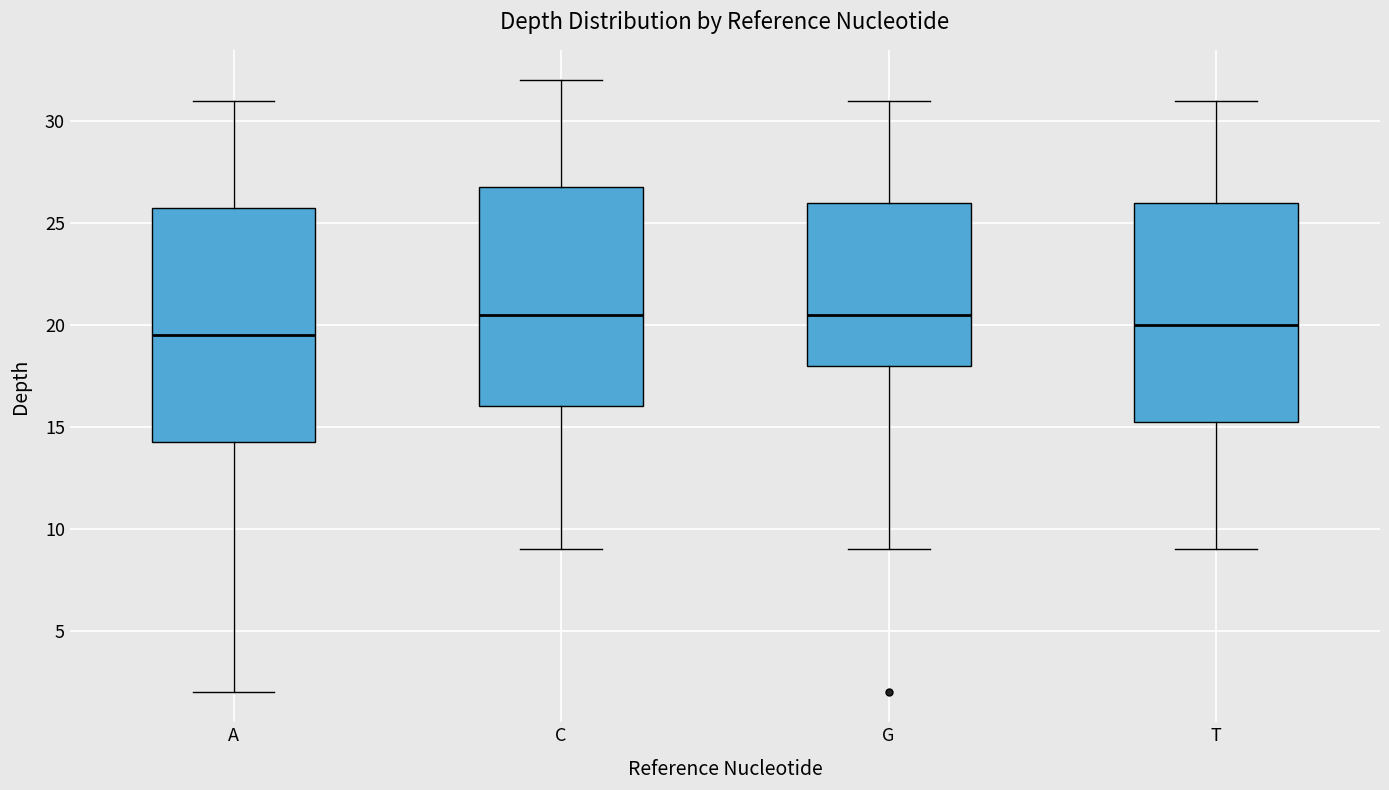

Reading left to right, read every box against the y-axis: the position of its median line, the range the box covers, and the ends of its whiskers. The values are not printed on the chart, so give them approximately, as read against the axis.

A: median 19.5, box 14.5 to 26.0, whiskers 2.0 to 31.0
C: median 20.5, box 16.0 to 27.0, whiskers 9.0 to 32.0
G: median 20.5, box 18.0 to 26.0, whiskers 9.0 to 31.0
T: median 20.0, box 15.5 to 26.0, whiskers 9.0 to 31.0